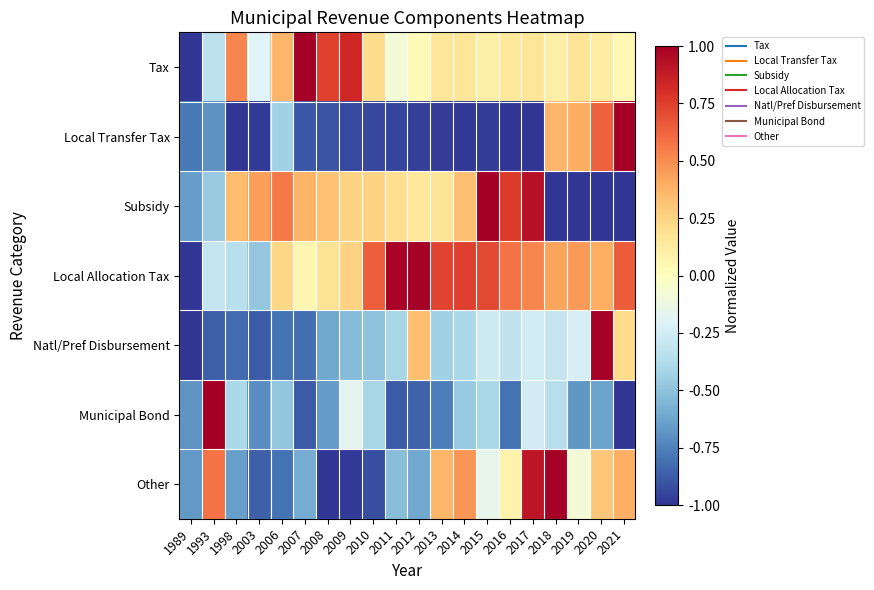

Between 2003 and 2006, which series saw the biggest shift?

Local Allocation Tax